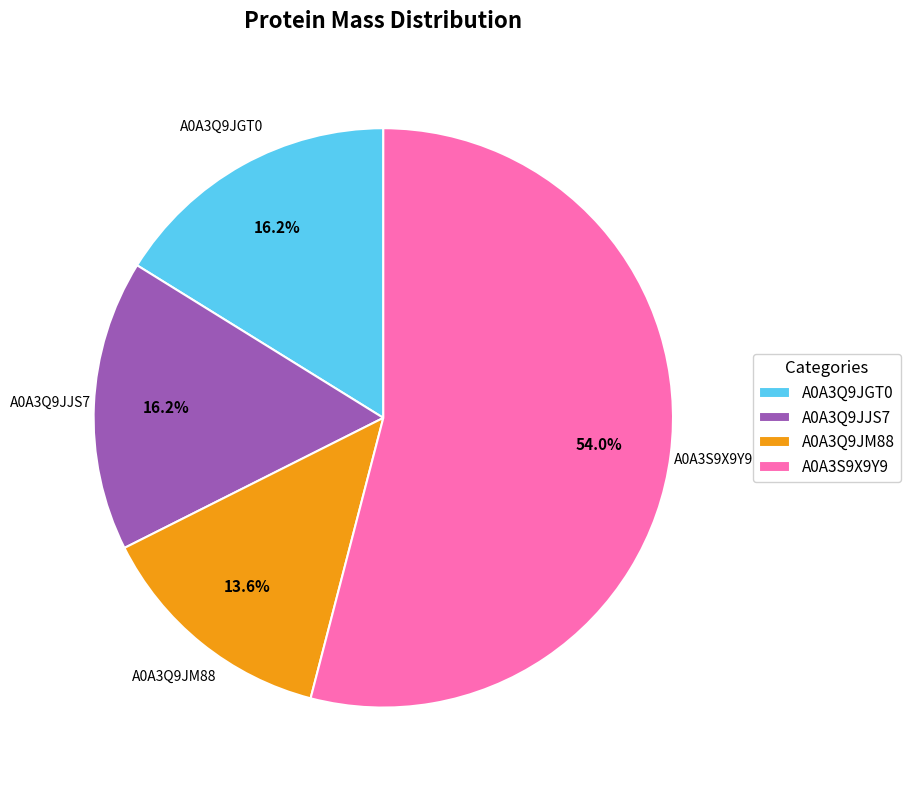

Count the number of slices in the pie.

4